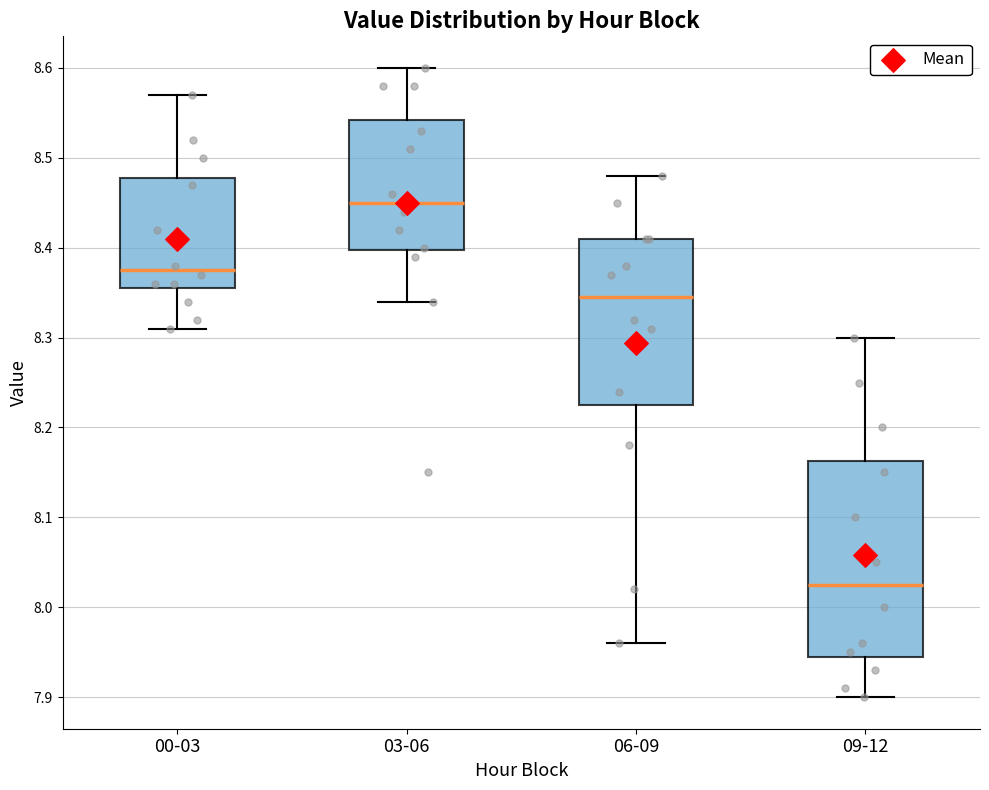

Reading left to right, transcribe this box plot: for each box, give where its median line is, the range the box spans, and where its two whiskers end, as read against the y-axis. The values are not printed on the chart, so give them approximately, as read against the axis.

00-03: median 8.38, box 8.36 to 8.48, whiskers 8.31 to 8.57
03-06: median 8.45, box 8.40 to 8.54, whiskers 8.34 to 8.60
06-09: median 8.35, box 8.23 to 8.41, whiskers 7.96 to 8.48
09-12: median 8.03, box 7.95 to 8.16, whiskers 7.90 to 8.30